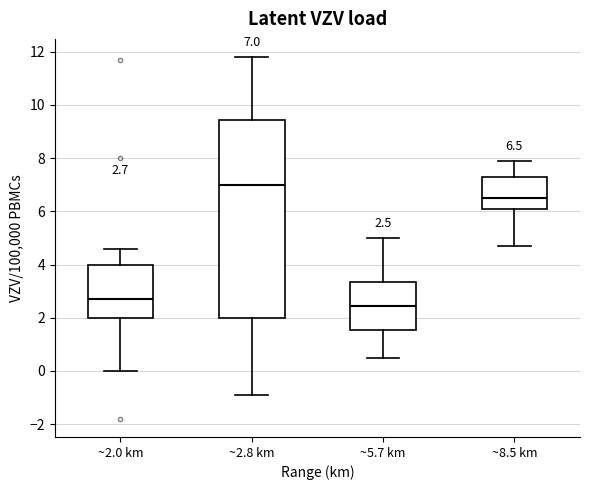

Comparing the boxes themselves (not the whiskers), which one is the tallest?

~2.8 km